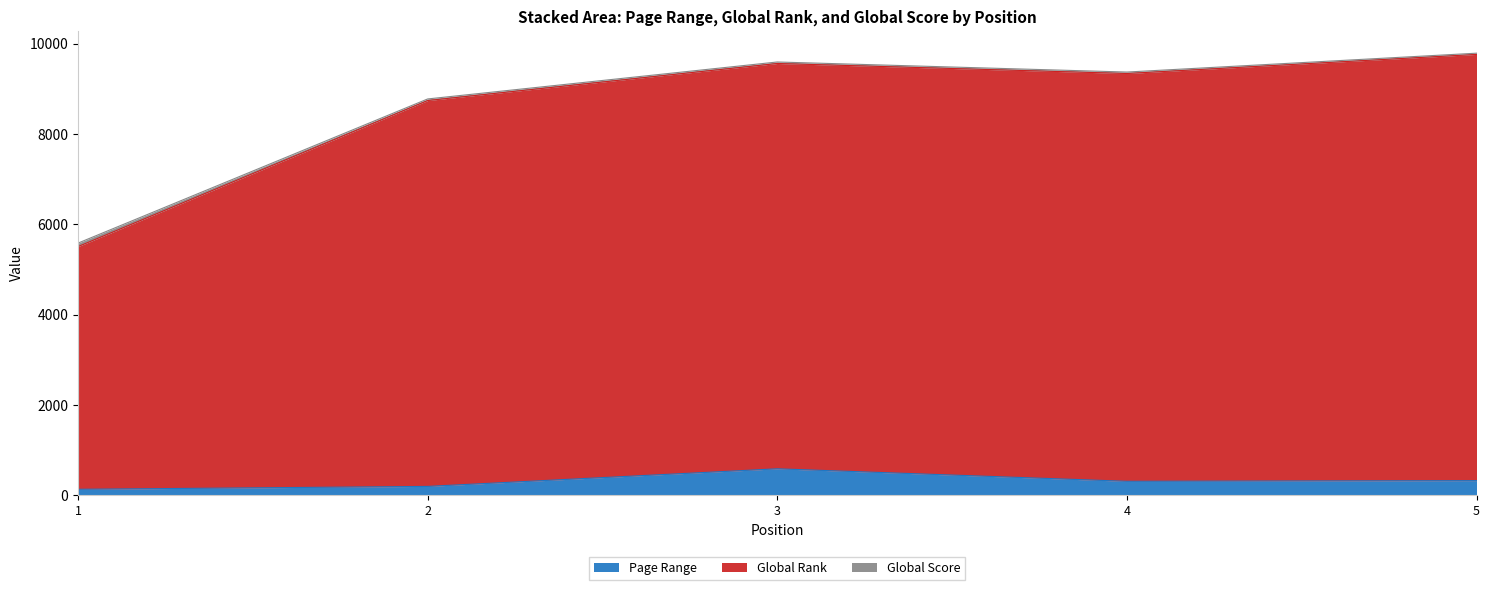

What is the difference between the maximum and minimum values in the Global Rank series?

4258